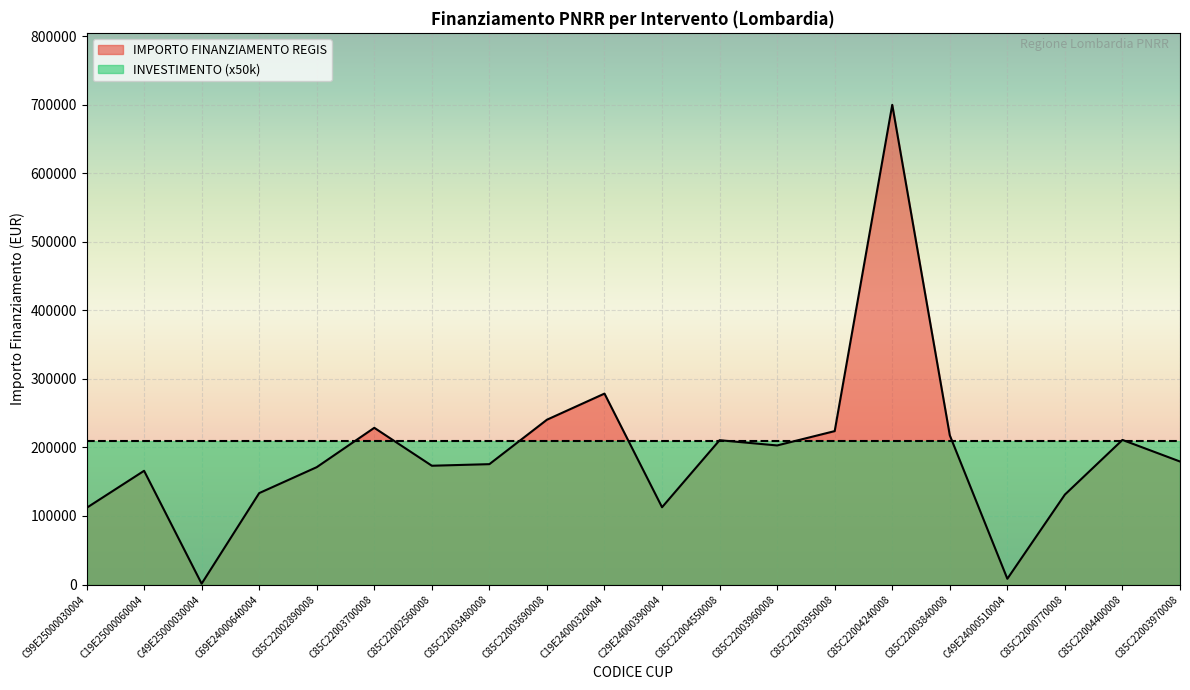

List the labels in order of value, smallest first.

C49E25000030004, C49E24000510004, C99E25000030004, C29E24000390004, C85C22000770008, C69E24000640004, C19E25000060004, C85C22002890008, C85C22002560008, C85C22003480008, C85C22003970008, C85C22003960008, C85C22004550008, C85C22004400008, C85C22003840008, C85C22003950008, C85C22003700008, C85C22003690008, C19E24000320004, C85C22004240008